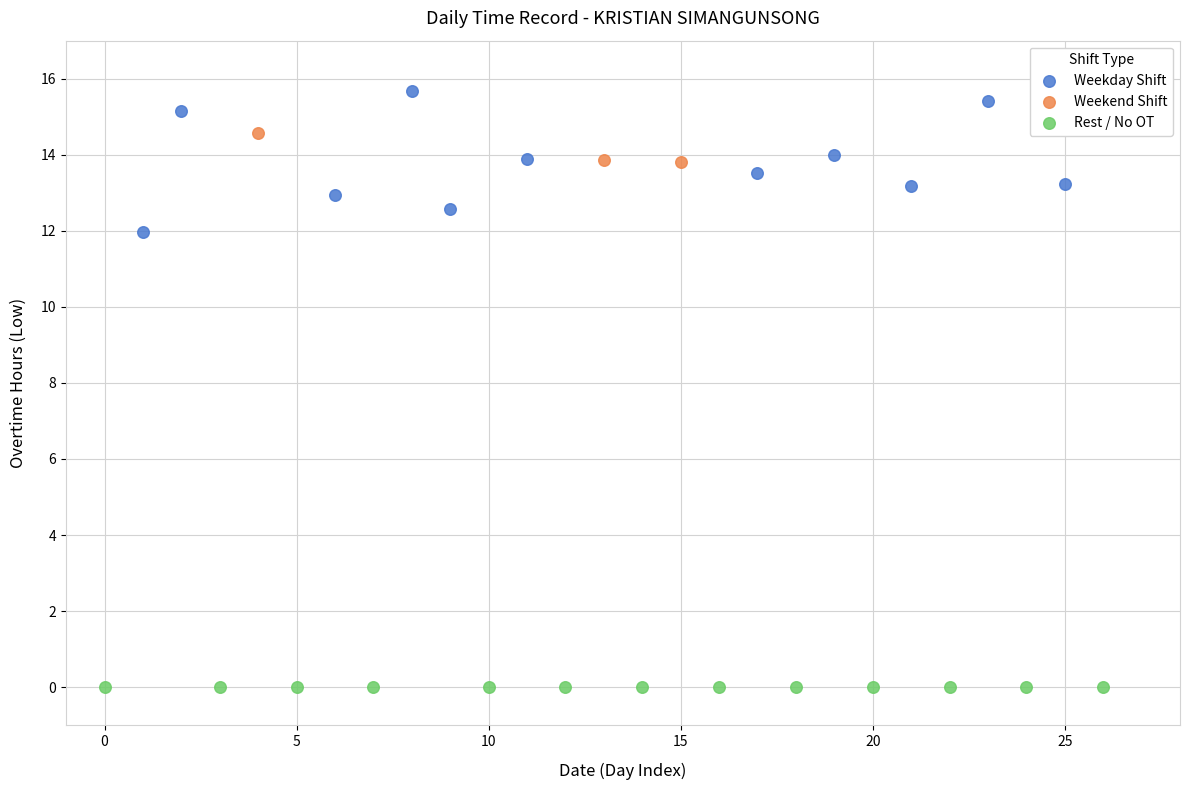

What are all the series names shown in the legend?

Weekday Shift, Weekend Shift, Rest / No OT